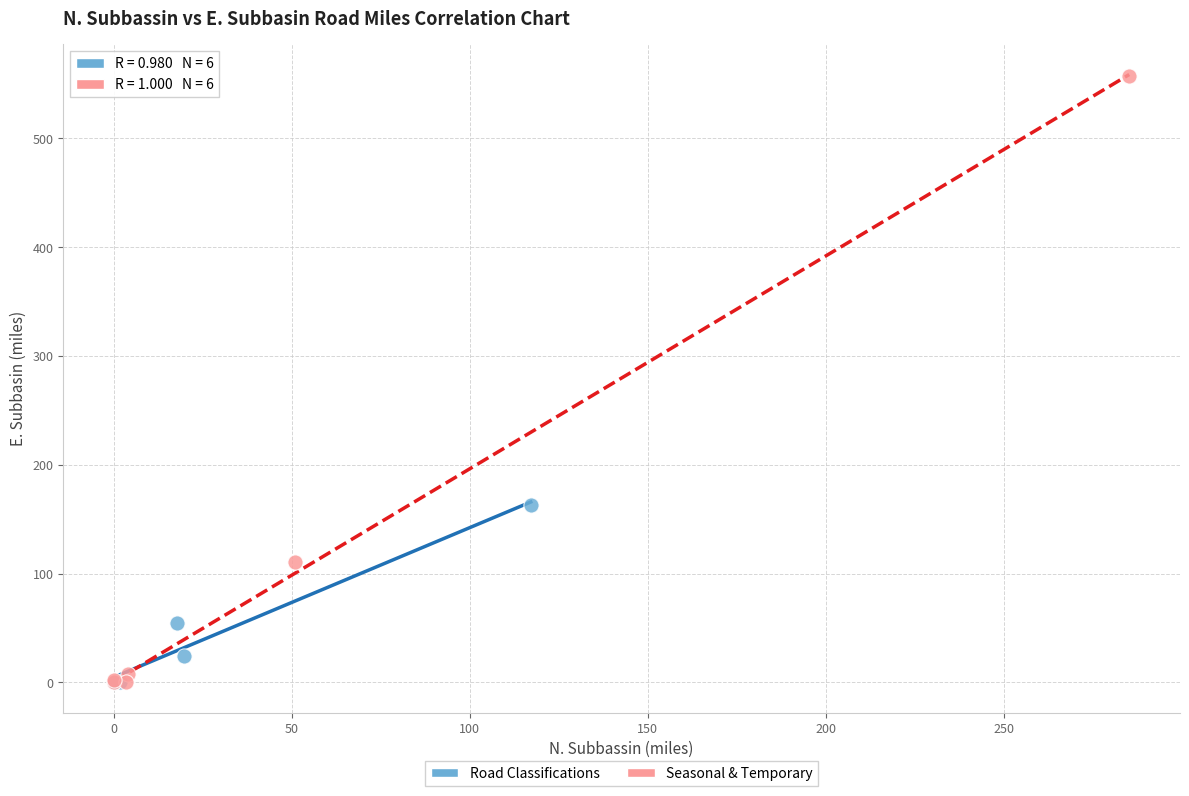

Which series reaches the maximum Y coordinate?

Seasonal & Temporary